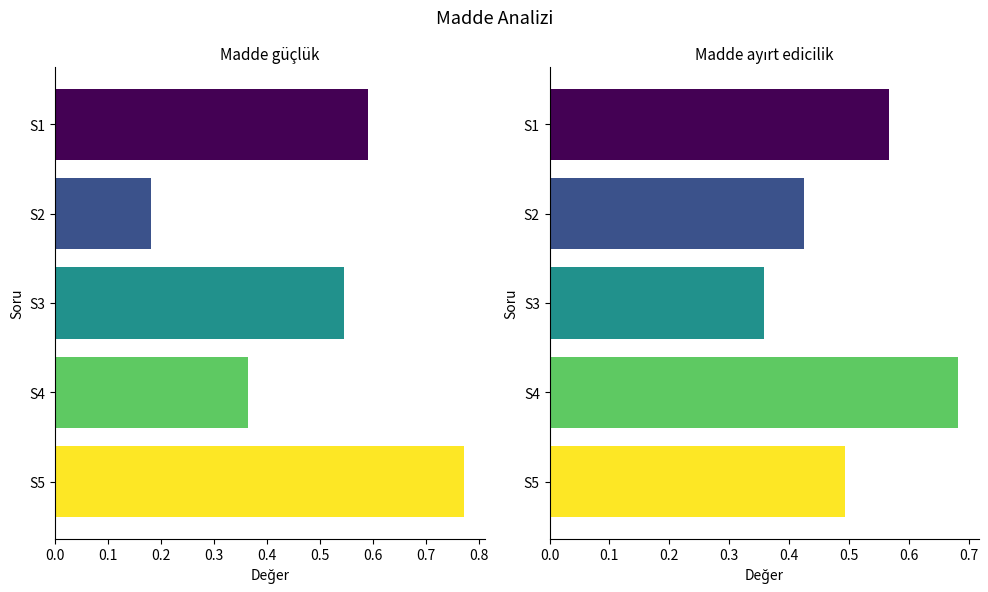

Which series has the largest total across all categories?

madde ayırt edicilik